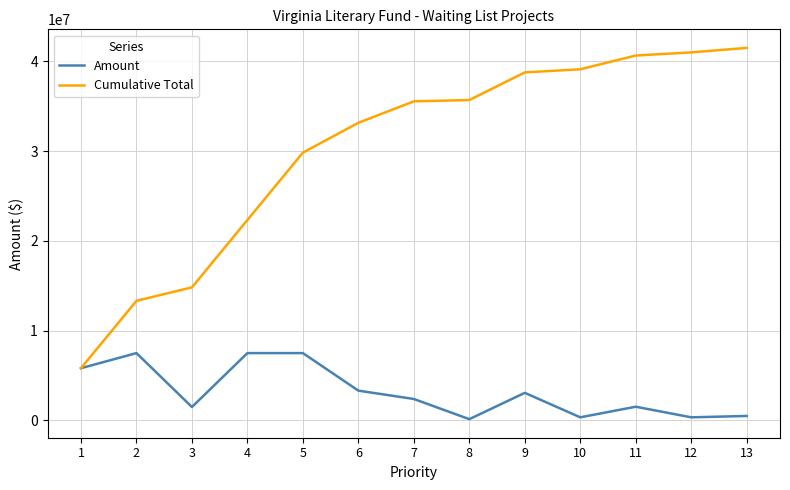

At 12, list the series in order from smallest to largest.

Amount, Cumulative Total